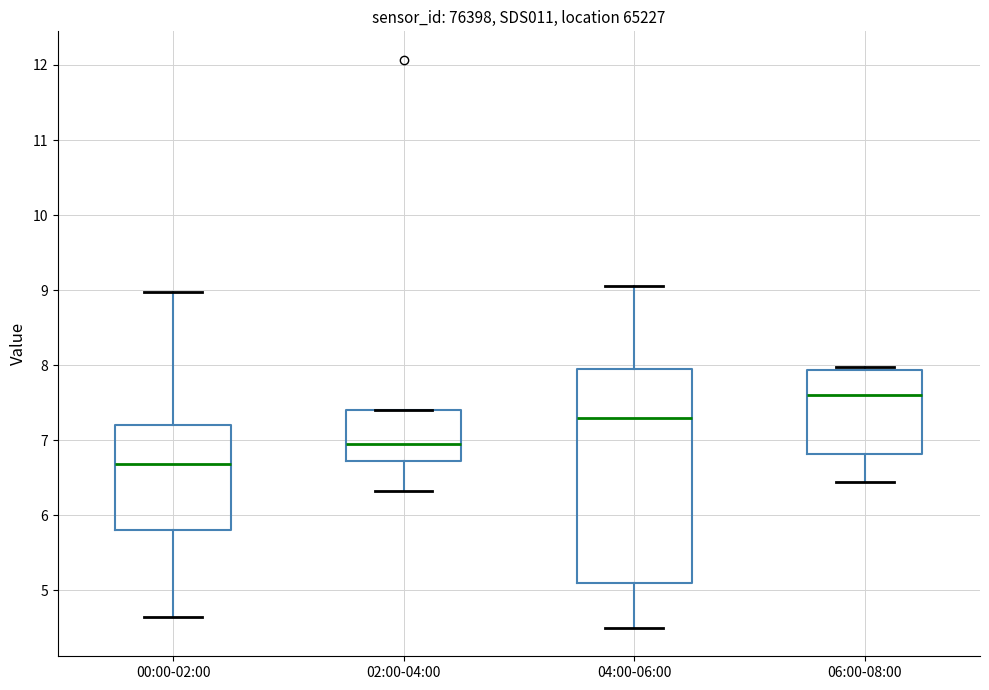

Reading left to right, read every box against the y-axis: the position of its median line, the range the box covers, and the ends of its whiskers. The values are not printed on the chart, so give them approximately, as read against the axis.

00:00-02:00: median 6.7, box 5.8 to 7.2, whiskers 4.7 to 9.0
02:00-04:00: median 7.0, box 6.7 to 7.4, whiskers 6.3 to 7.4
04:00-06:00: median 7.3, box 5.1 to 8.0, whiskers 4.5 to 9.1
06:00-08:00: median 7.6, box 6.8 to 7.9, whiskers 6.5 to 8.0